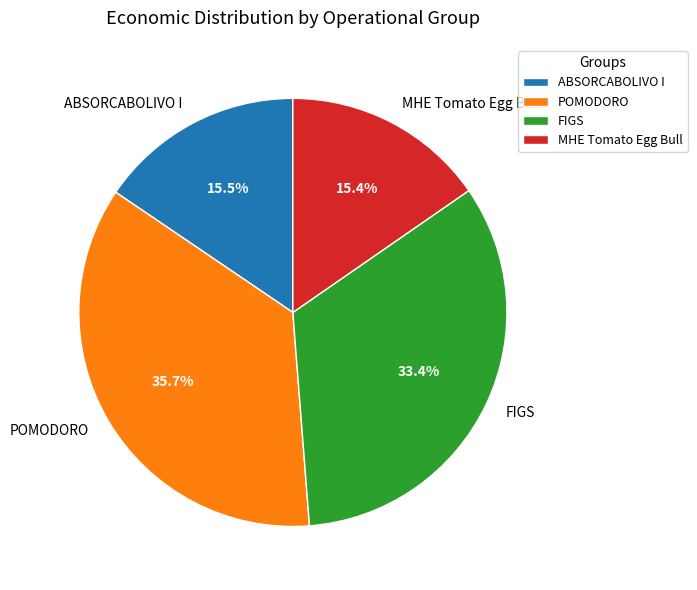

Is there any slice that represents more than half of the pie?

No